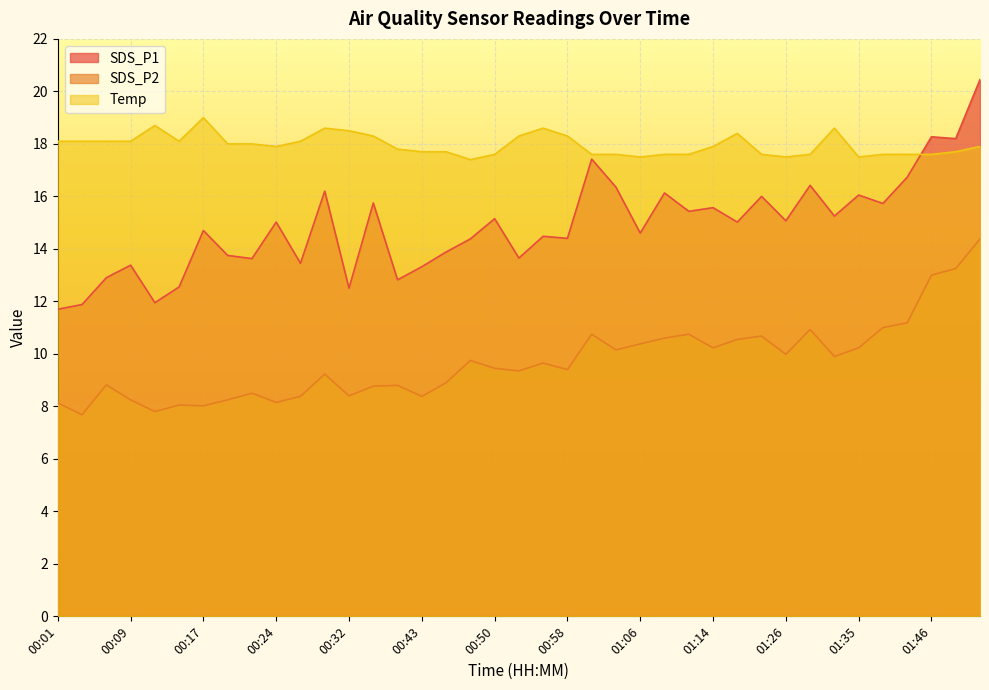

Reading right to left, what are all the values shown in this chart?

SDS_P1: 01:51=20.4	01:48=18.2	01:46=18.3	01:40=16.7	01:37=15.7	01:35=16.1	01:32=15.2	01:29=16.4	01:26=15.1	01:20=16.0	01:17=15.0	01:14=15.6	01:12=15.4	01:09=16.1	01:06=14.6	01:04=16.4	01:01=17.4	00:58=14.4	00:56=14.5	00:53=13.7	00:50=15.2	00:48=14.4	00:45=13.9	00:43=13.3	00:37=12.8	00:35=15.8	00:32=12.5	00:29=16.2	00:27=13.4	00:24=15.0	00:22=13.6	00:19=13.8	00:17=14.7	00:14=12.6	00:12=11.9	00:09=13.4	00:07=12.9	00:04=11.9	00:01=11.7
SDS_P2: 01:51=14.4	01:48=13.2	01:46=13.0	01:40=11.2	01:37=11.0	01:35=10.2	01:32=9.9	01:29=10.9	01:26=10.0	01:20=10.7	01:17=10.6	01:14=10.2	01:12=10.8	01:09=10.6	01:06=10.4	01:04=10.2	01:01=10.8	00:58=9.4	00:56=9.7	00:53=9.3	00:50=9.4	00:48=9.8	00:45=8.9	00:43=8.4	00:37=8.8	00:35=8.8	00:32=8.4	00:29=9.2	00:27=8.4	00:24=8.2	00:22=8.5	00:19=8.2	00:17=8.0	00:14=8.1	00:12=7.8	00:09=8.2	00:07=8.8	00:04=7.7	00:01=8.1
Temp: 01:51=17.9	01:48=17.7	01:46=17.6	01:40=17.6	01:37=17.6	01:35=17.5	01:32=18.6	01:29=17.6	01:26=17.5	01:20=17.6	01:17=18.4	01:14=17.9	01:12=17.6	01:09=17.6	01:06=17.5	01:04=17.6	01:01=17.6	00:58=18.3	00:56=18.6	00:53=18.3	00:50=17.6	00:48=17.4	00:45=17.7	00:43=17.7	00:37=17.8	00:35=18.3	00:32=18.5	00:29=18.6	00:27=18.1	00:24=17.9	00:22=18.0	00:19=18.0	00:17=19.0	00:14=18.1	00:12=18.7	00:09=18.1	00:07=18.1	00:04=18.1	00:01=18.1